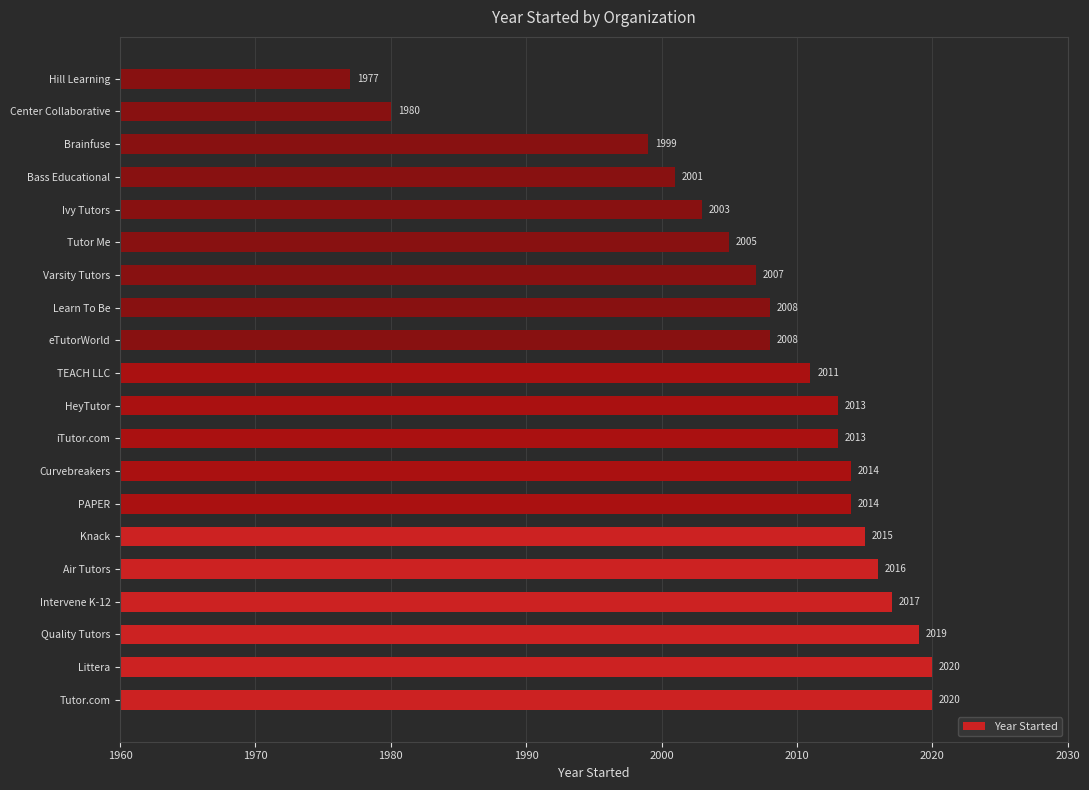

What is the greatest value displayed?

2020